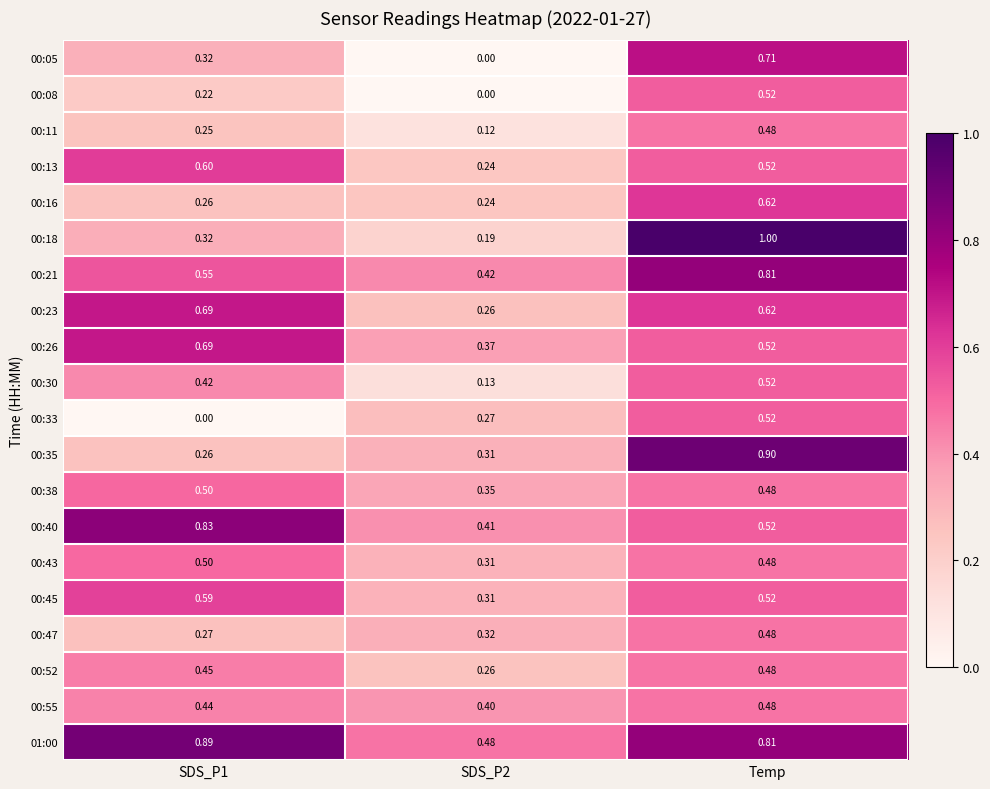

What is the total value across all series at Temp?

12.0